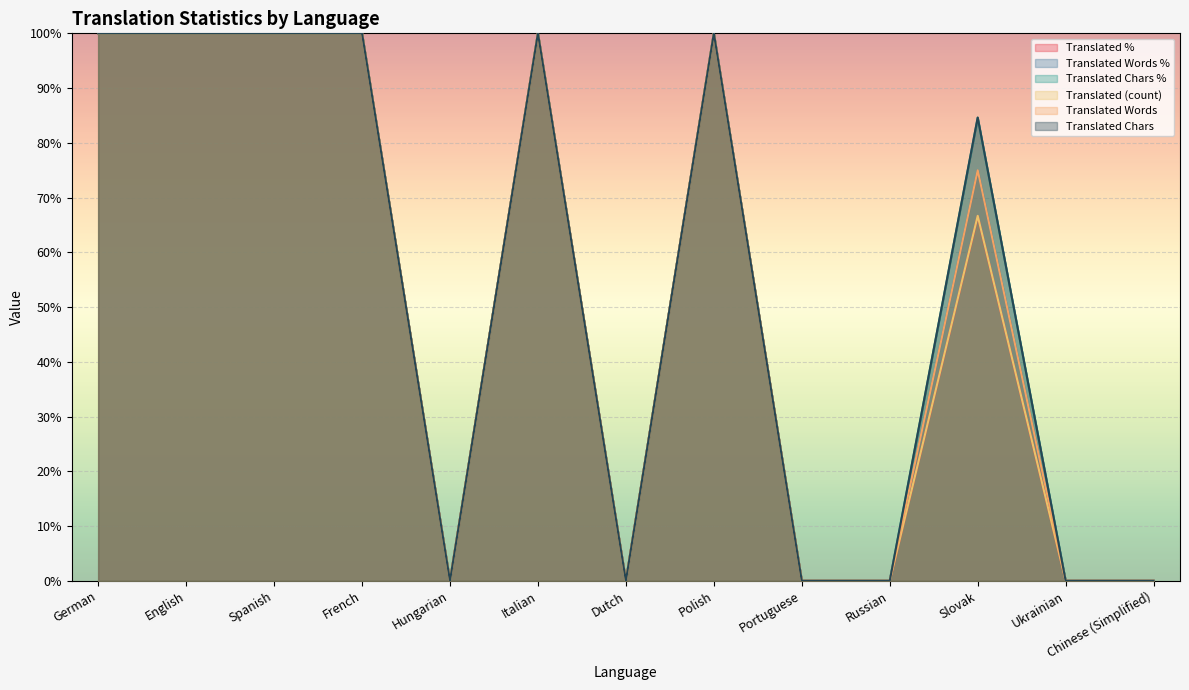

Which series has the largest total across all categories?

translated_chars